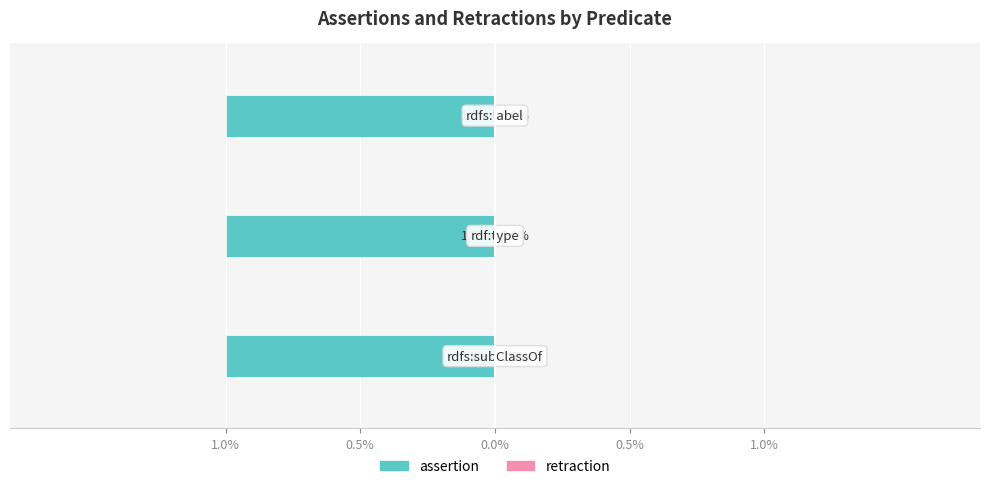

What is the label of the 1st bar from the left?

rdfs:subClassOf